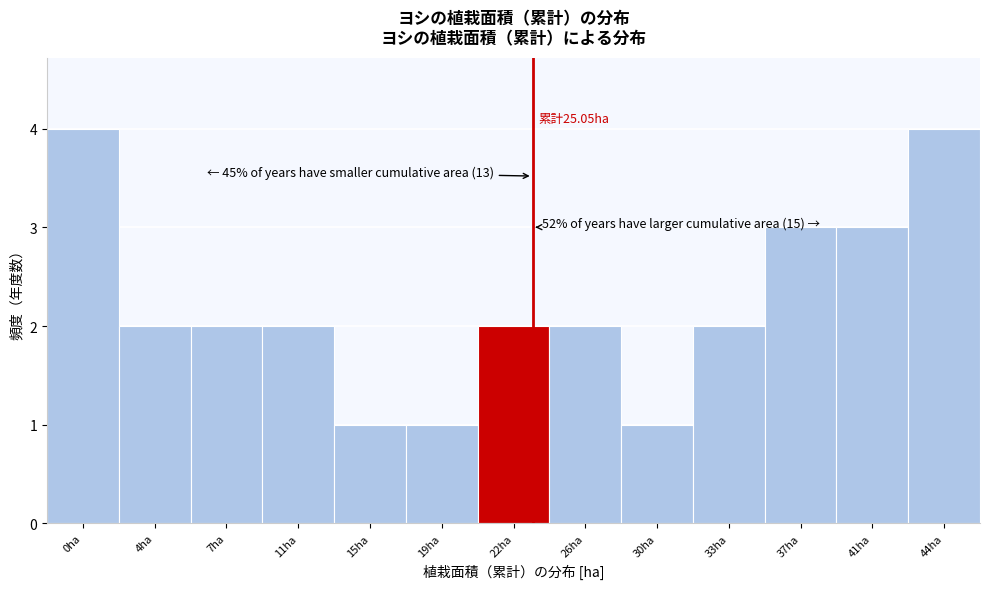

Reading left to right, what are all the values shown in this chart?

0ha=4	4ha=2	7ha=2	11ha=2	15ha=1	19ha=1	22ha=2	26ha=2	30ha=1	33ha=2	37ha=3	41ha=3	44ha=4